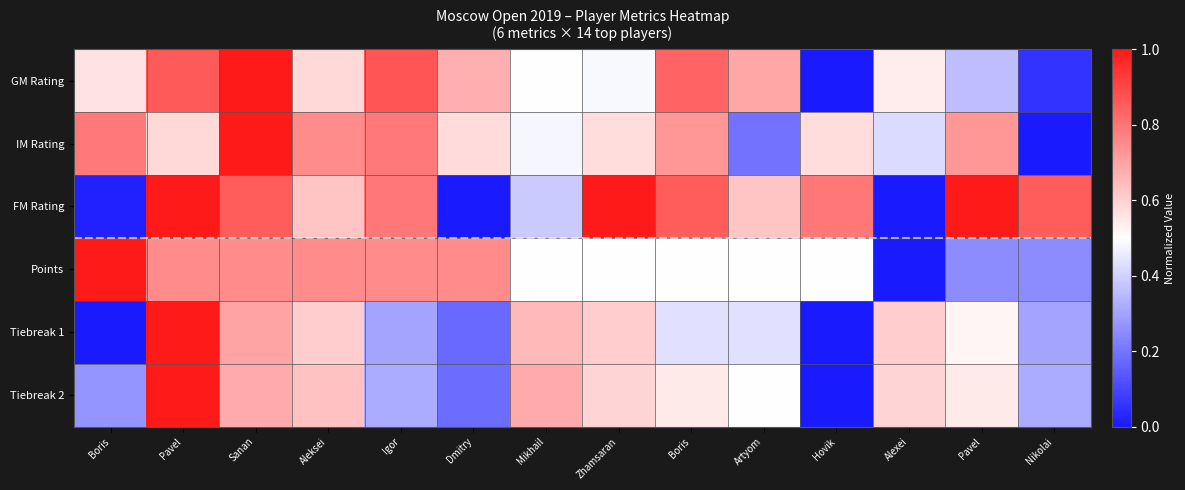

Between Aleksei and Hovik, which is larger?

Aleksei